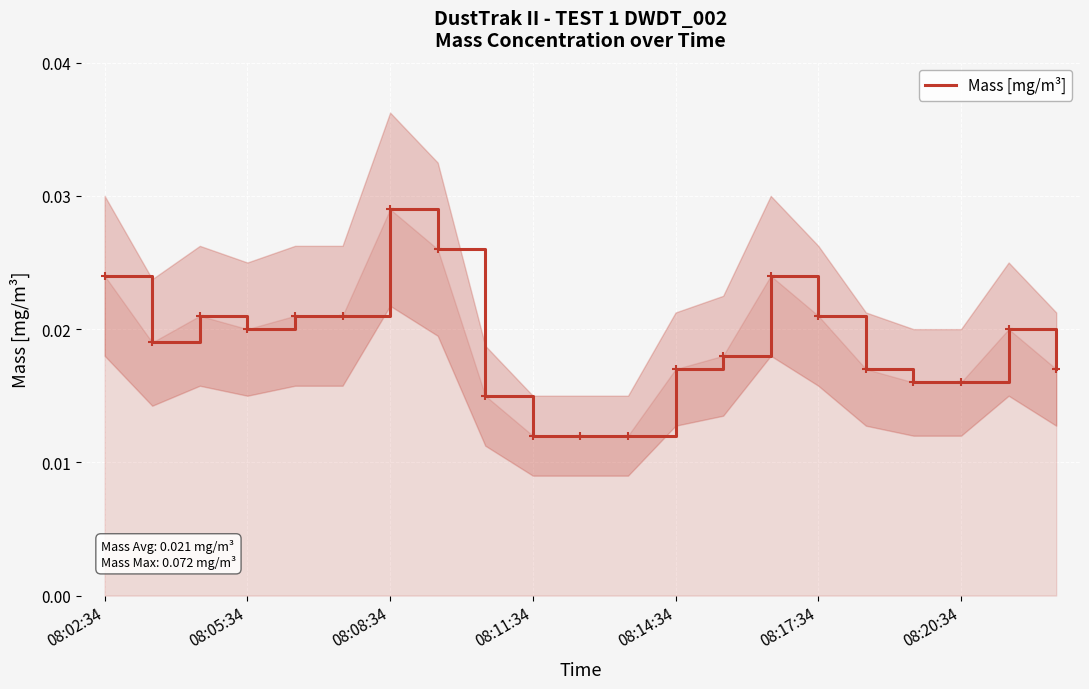

At which label does Mass [mg/m³] reach its peak?

08:08:34